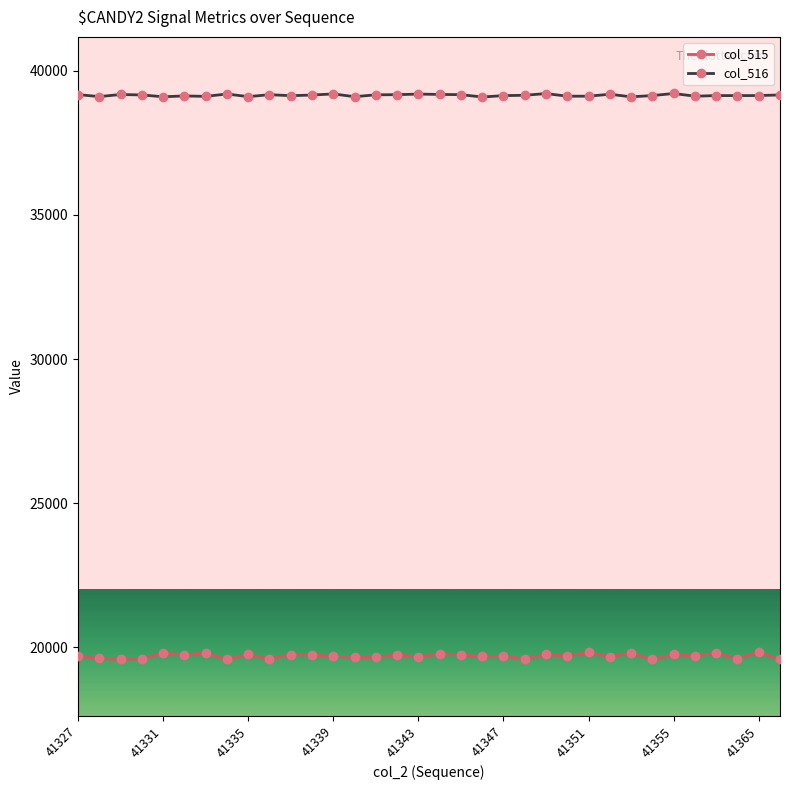

What is the value of the col_515 point at the 7th from the left?

19799